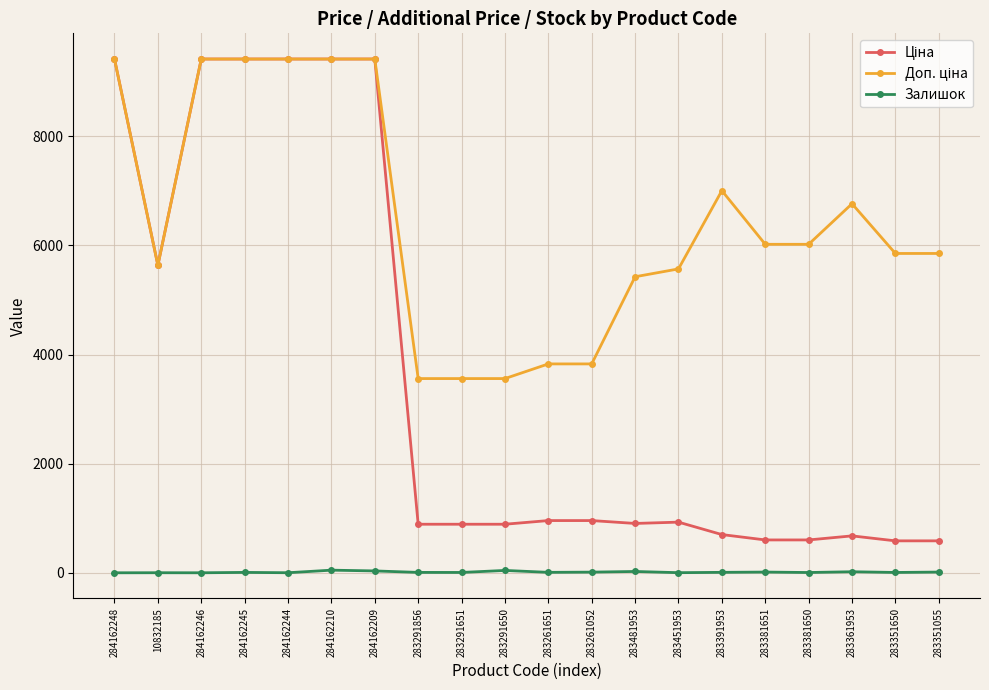

At how many categories does at least one series exceed 7716?

6